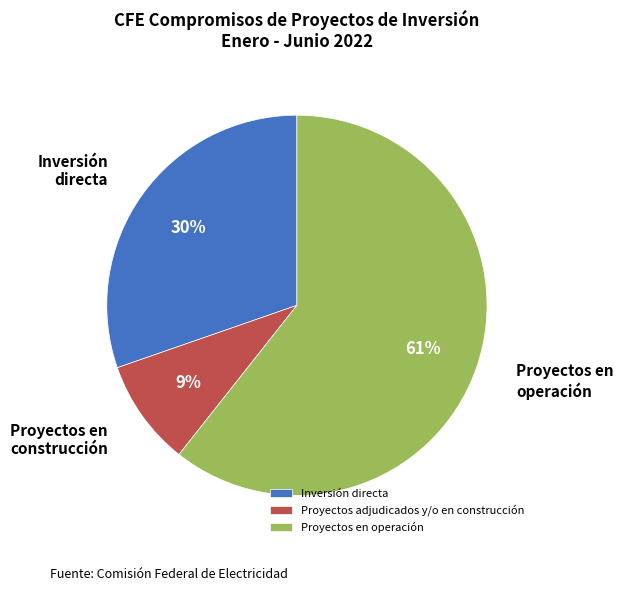

Do Proyectos adjudicados y/o en construcción and Inversión directa together represent more than half of the pie?

No